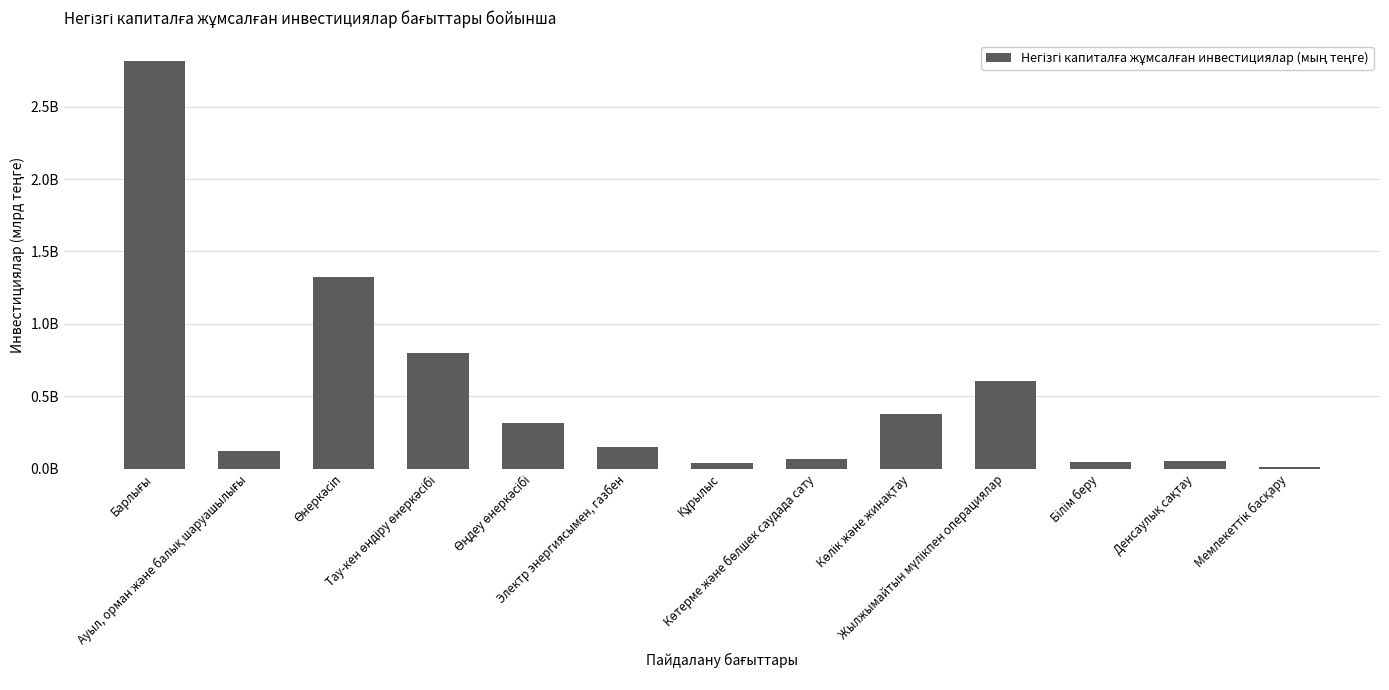

Are the bars horizontal?

No